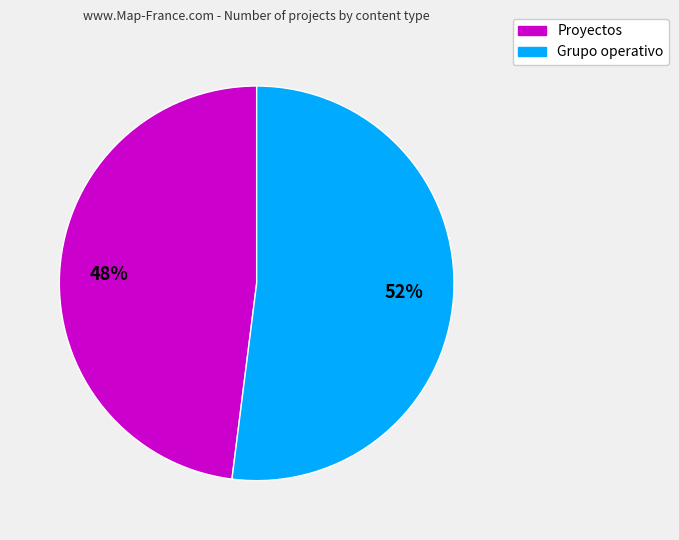

Is there a majority slice in this chart?

Yes